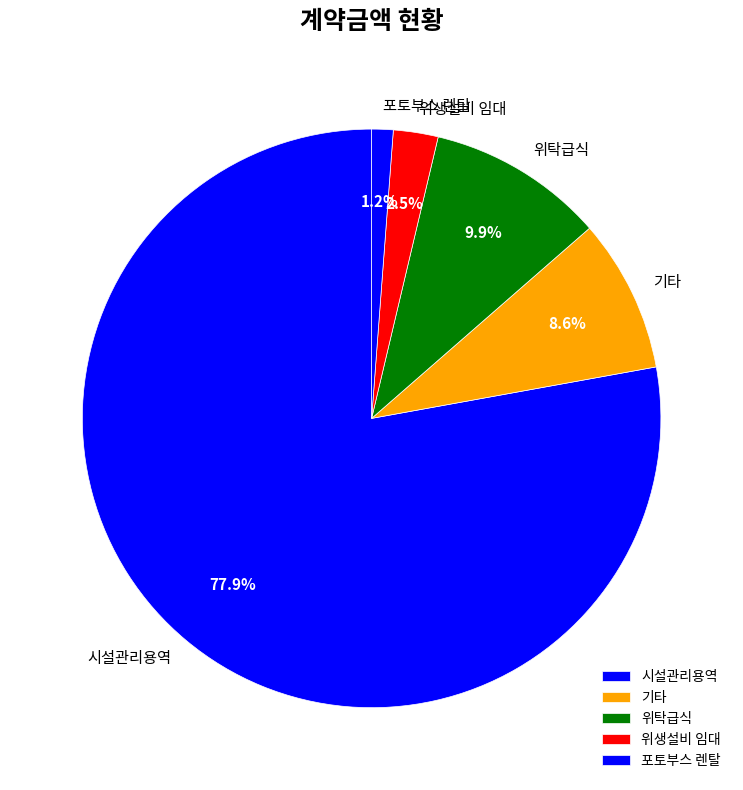

What is the ratio of the value at 기타 to the value at 포토부스 렌탈?

7.2